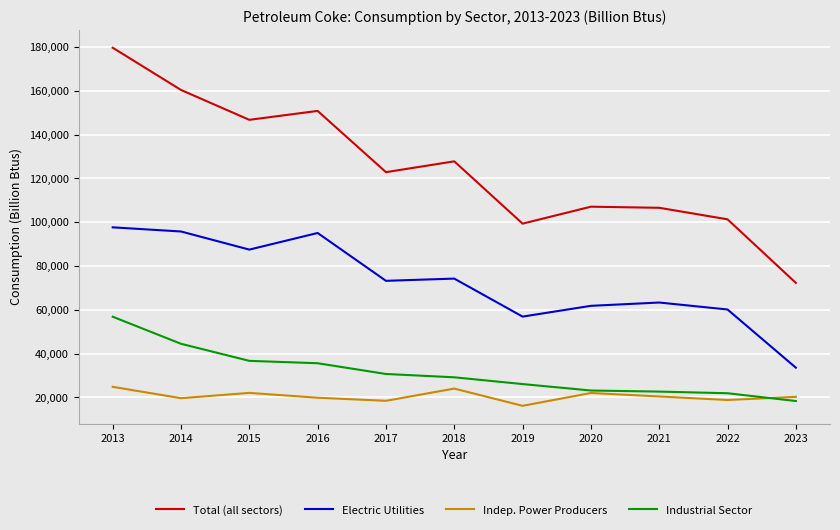

True or false: Total (all sectors) and Industrial Sector intersect in this chart.

False